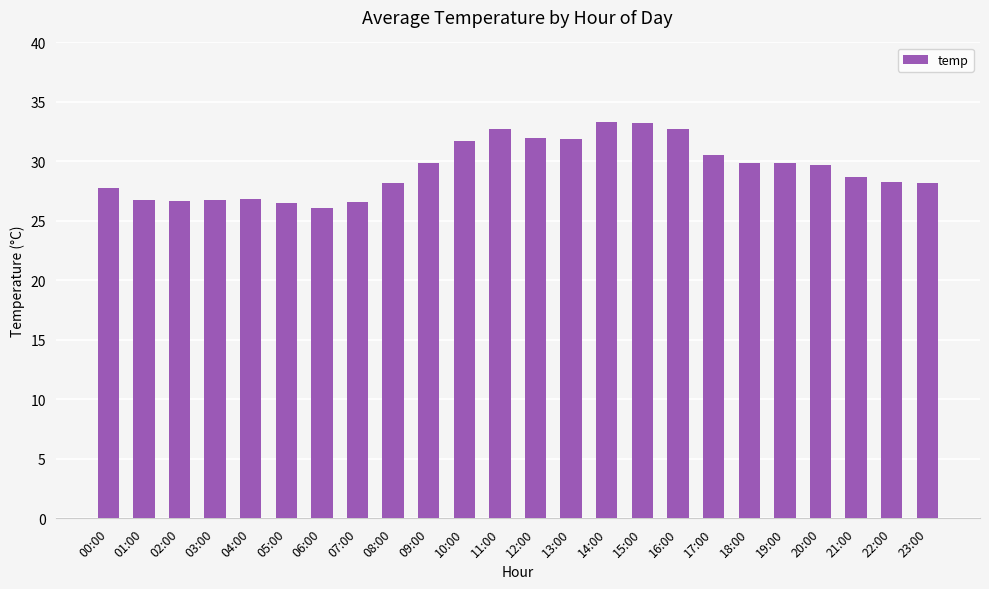

The chart shows a value of 6.8 at 01:00. True or false?

False